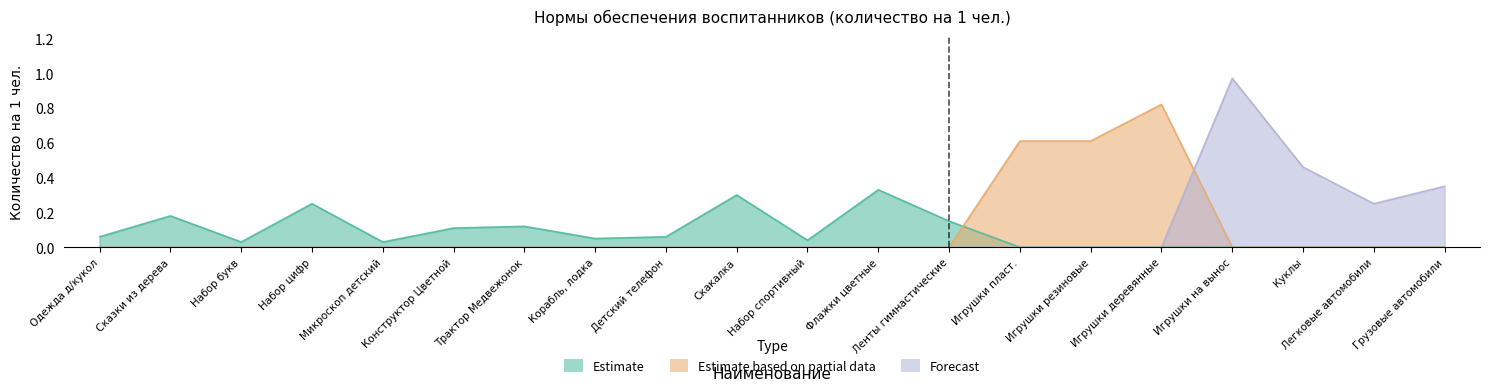

True or false: Forecast has a value of 0.7 at Корабль, лодка.

False